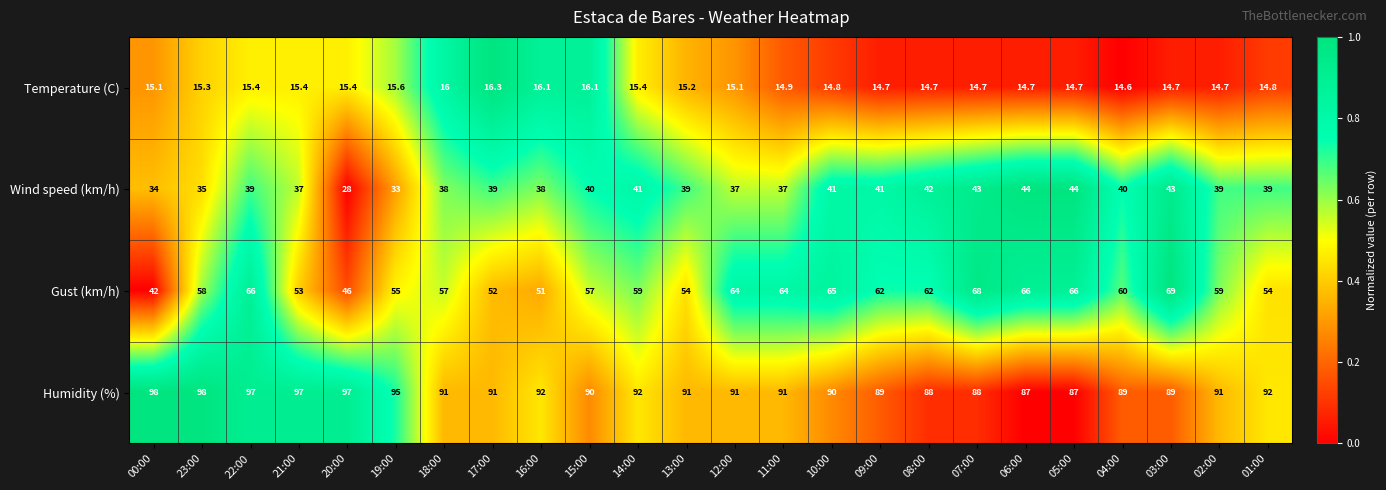

What is the sum of the Gust (km/h) values at 12:00 and 20:00?

110.0